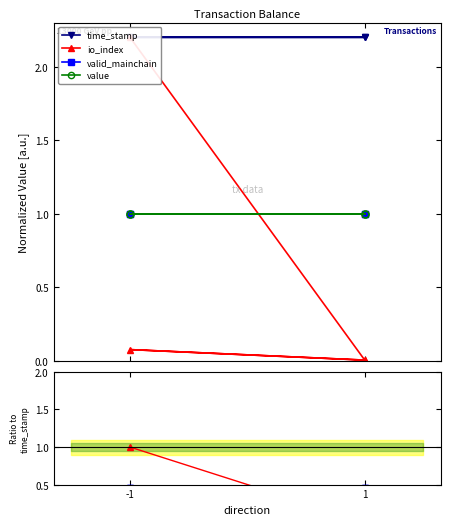

Where is the first local maximum for io_index?

-1